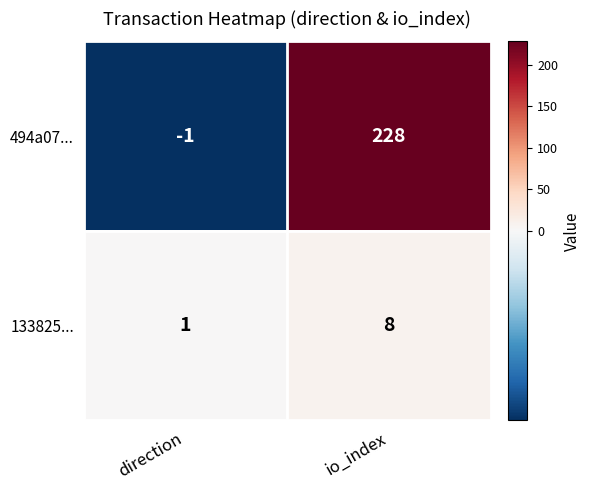

Which series has the largest range (max minus min)?

494a07...